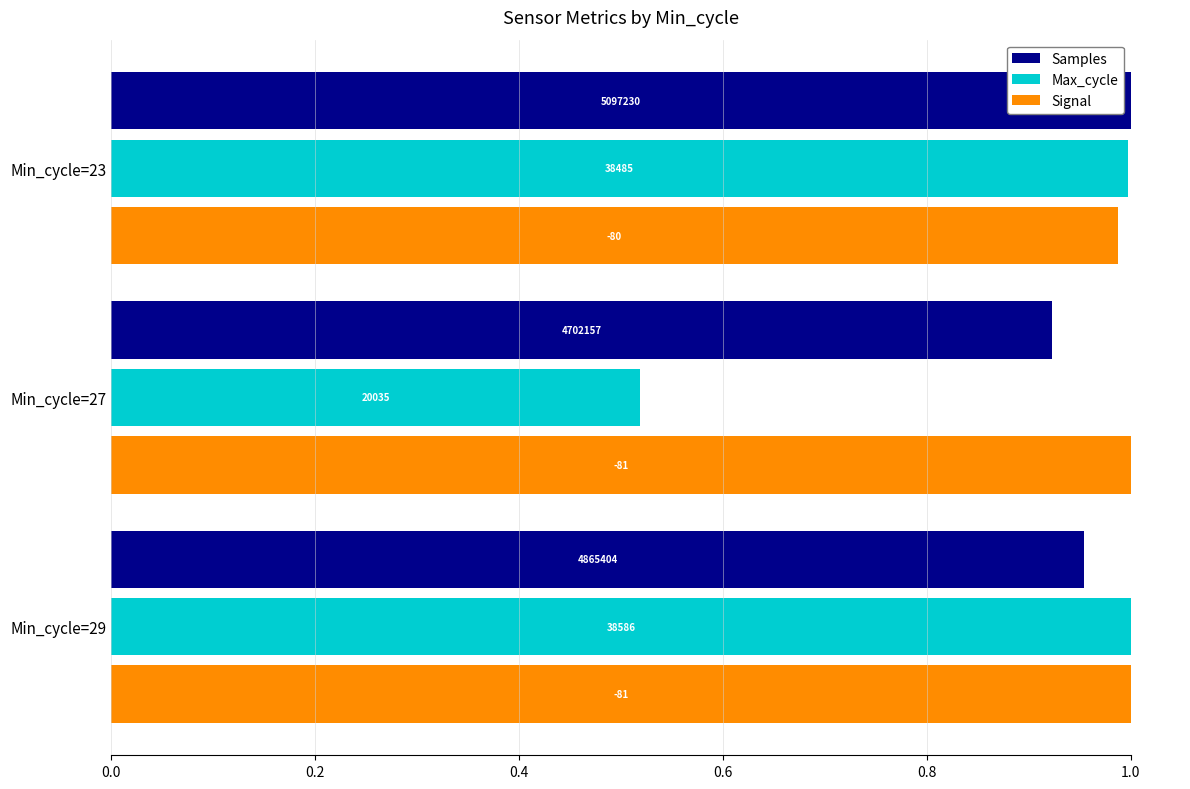

List the series in order of their overall mean, highest first.

Signal, Samples, Max_cycle